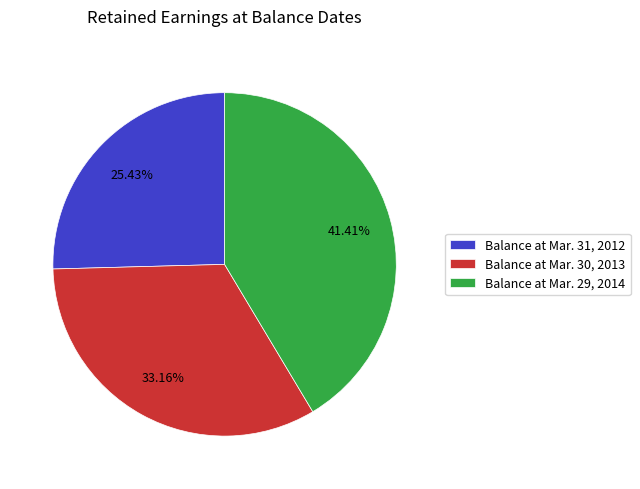

What percentage is NOT represented by Balance at Mar. 29, 2014?

58.6%